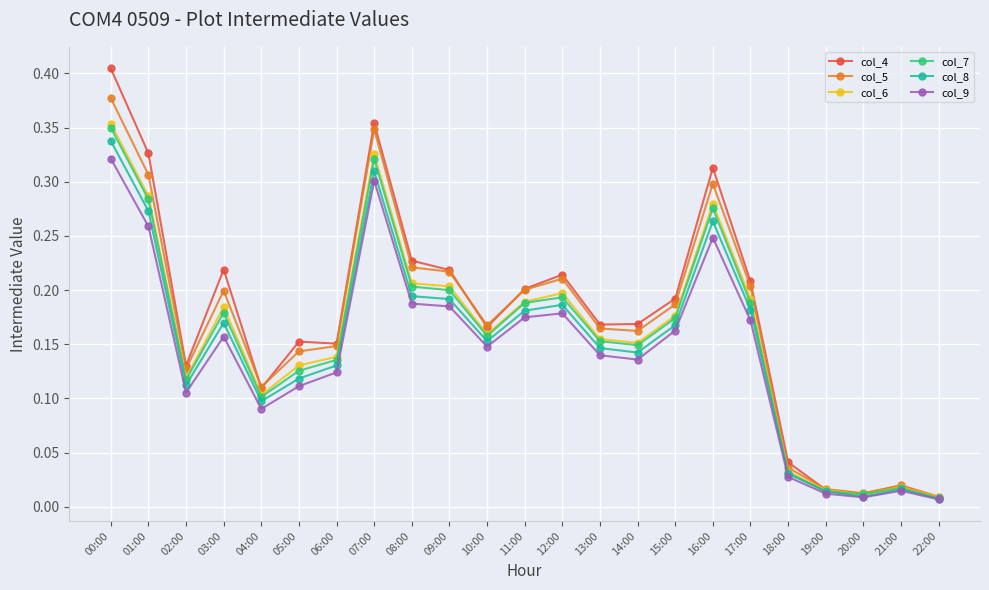

In col_7, how many points are higher than both neighbors (excluding endpoints)?

5